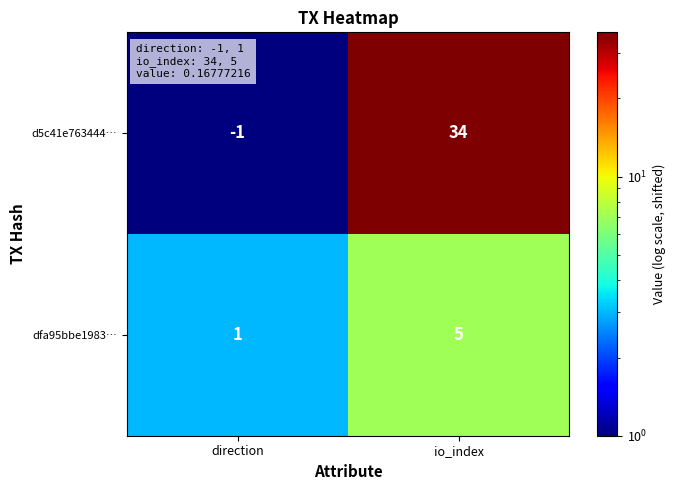

Reading right to left, list all the values displayed in this chart.

d5c41e763444…: 34	-1
dfa95bbe1983…: 5	1